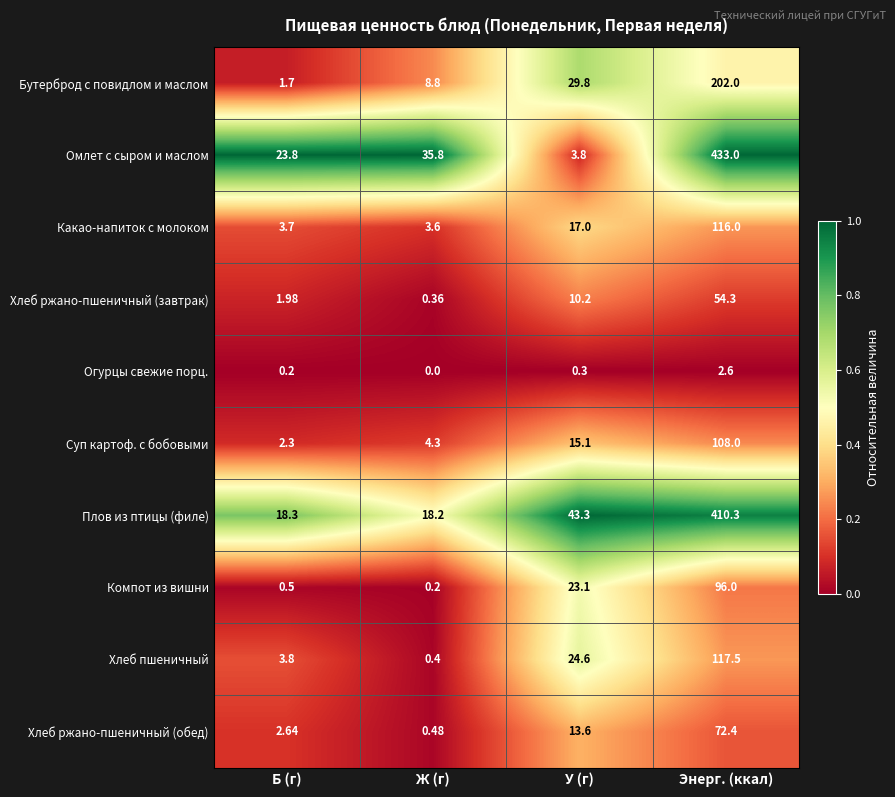

Between Б (г) and Ж (г), which series saw the biggest shift?

Омлет с сыром и маслом